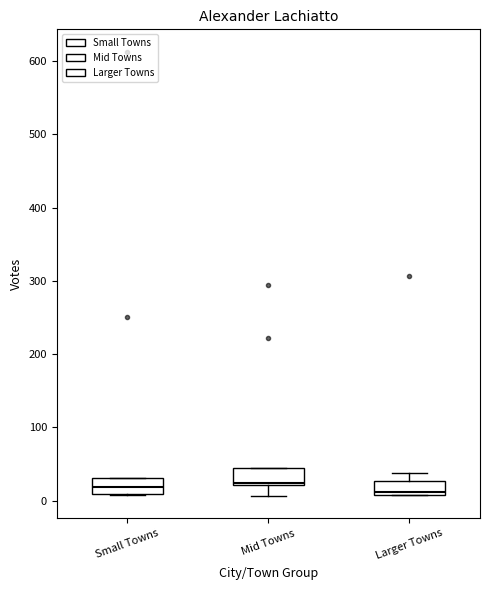

Reading left to right, transcribe this box plot: for each box, give where its median line is, the range the box spans, and where its two whiskers end, as read against the y-axis. The values are not printed on the chart, so give them approximately, as read against the axis.

Small Towns: median 20, box 10 to 30, whiskers 10 to 30
Mid Towns: median 20, box 20 to 40, whiskers 10 to 40
Larger Towns: median 10, box 10 to 30, whiskers 10 to 40